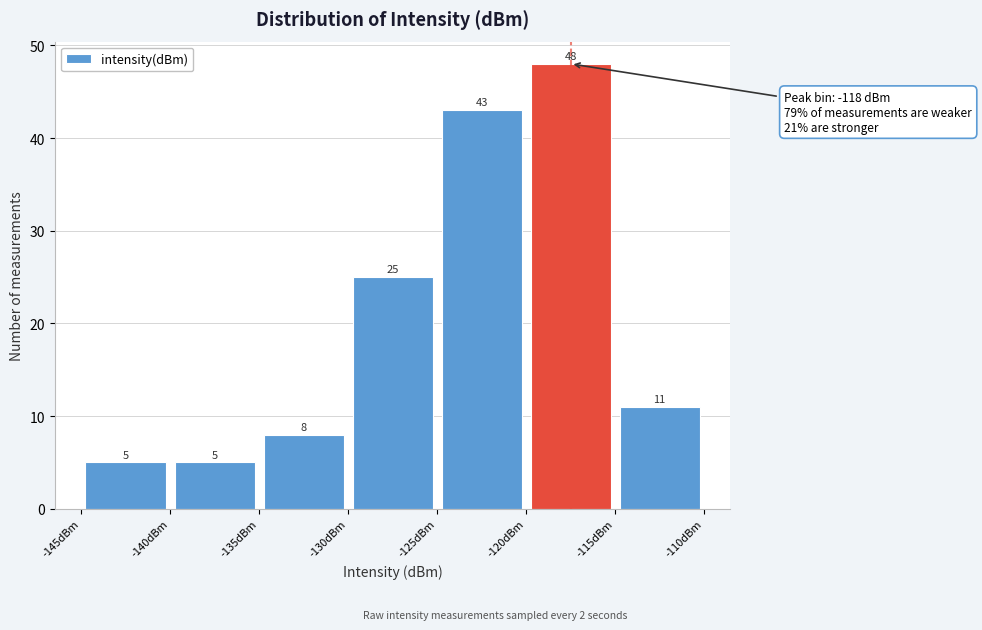

Reading left to right, transcribe this chart: for each bar, give the range it covers on the x-axis and its height.

-145 to -140: 5
-140 to -135: 5
-135 to -130: 8
-130 to -125: 25
-125 to -120: 43
-120 to -115: 48
-115 to -110: 11